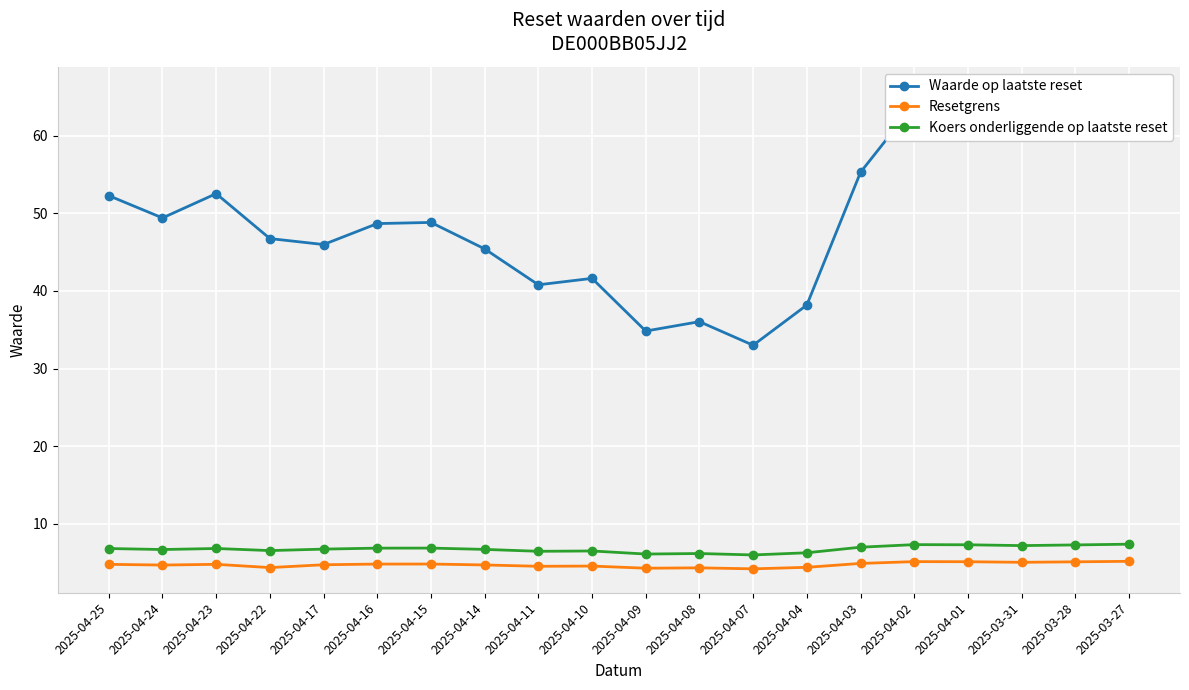

How many interior local peaks does the Koers onderliggende op laatste reset series have?

5